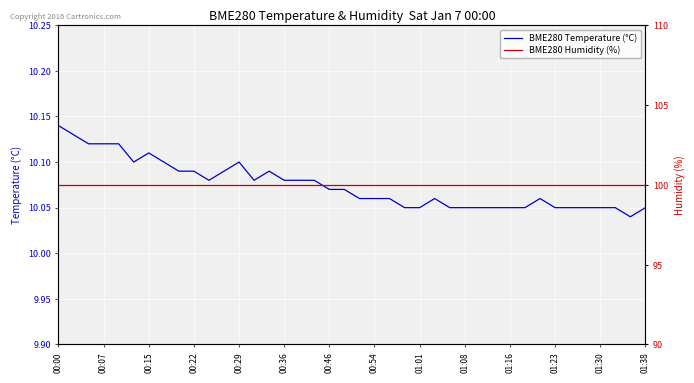

Which category has the highest value in the BME280 Temperature (°C) series?

00:00